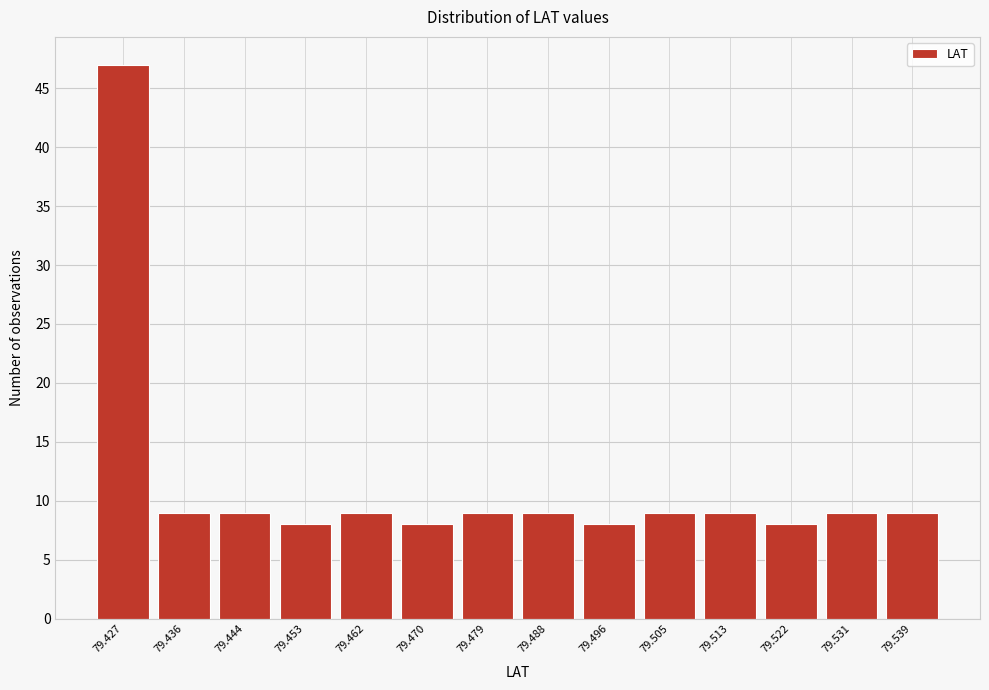

Reading left to right, extract all data points from this chart.

47	9	9	8	9	8	9	9	8	9	9	8	9	9